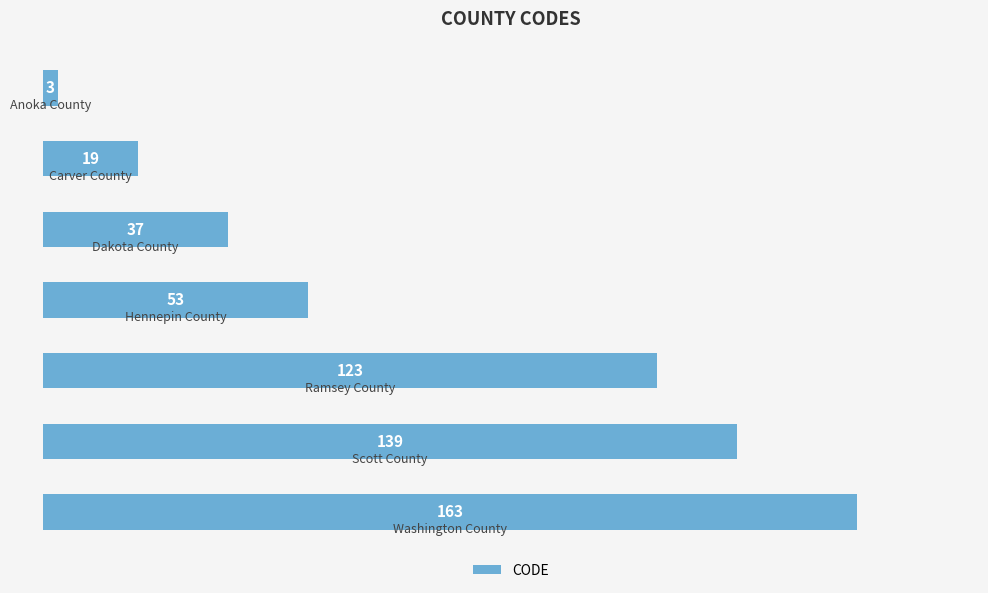

What is the difference between the maximum and minimum values?

160